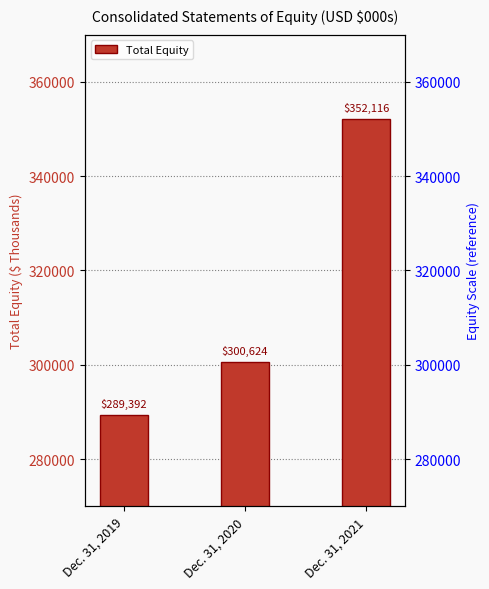

Reading left to right, what are all the values shown in this chart?

289392	300624	352116